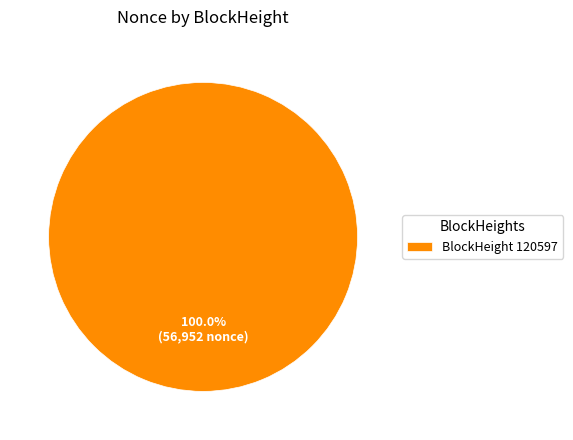

Rank the categories by value from lowest to highest.

BlockHeight 120597